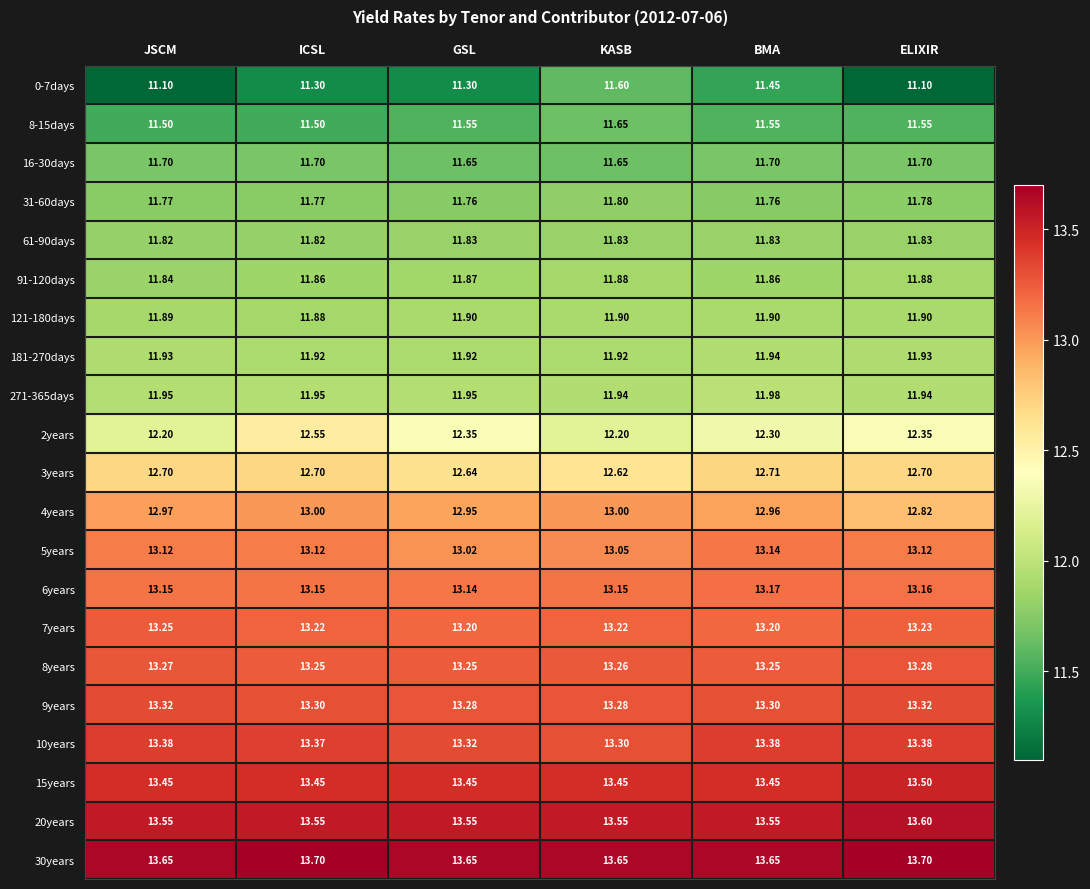

Which series has the largest total across all categories?

30years